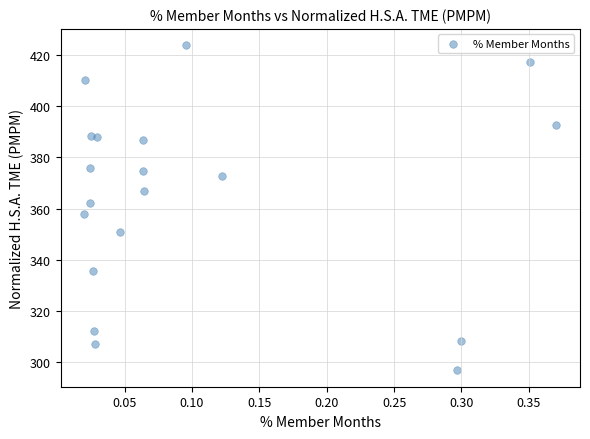

What is the range of X values (max minus min)?

0.4